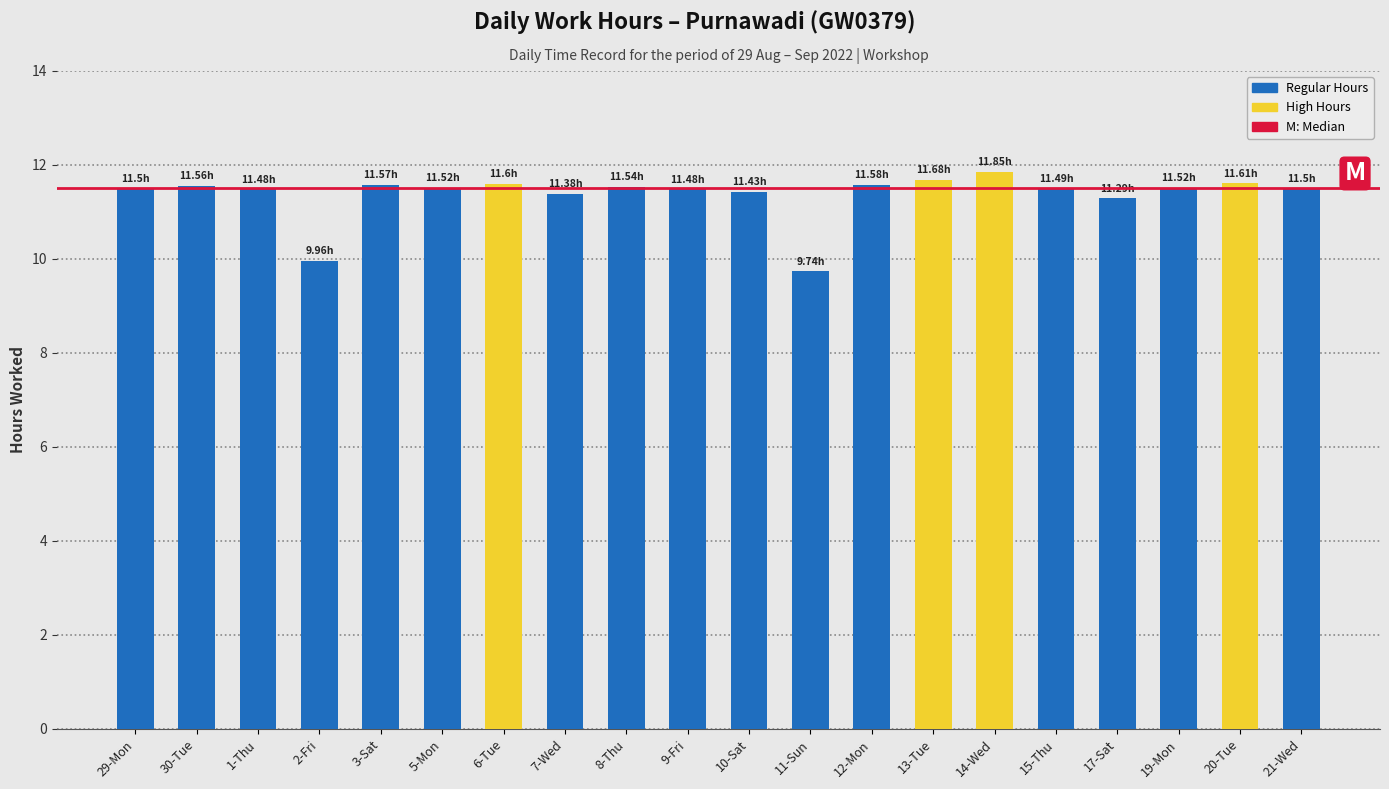

Where does the data first go above 11?

29-Mon